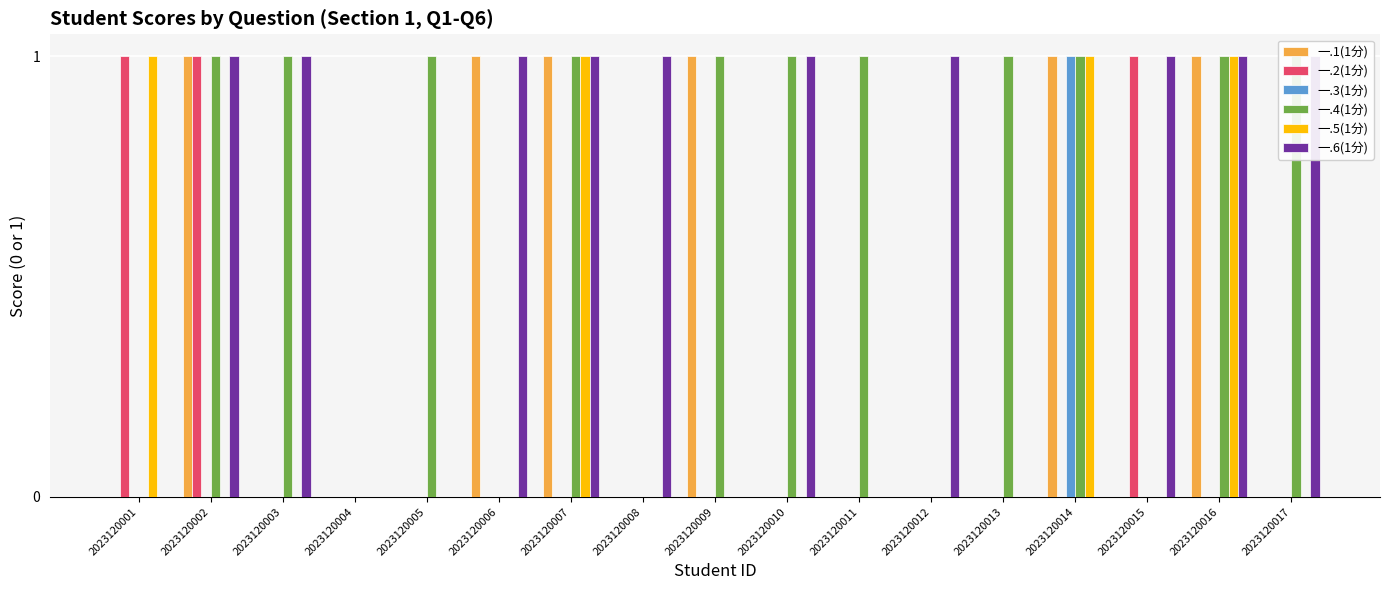

How many values in 一.6(1分) are above zero?

10